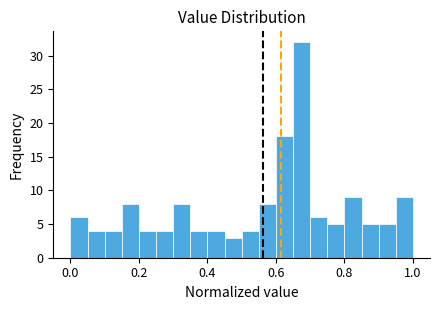

Around what value on the x-axis is the tallest bar? Give the approximate position of its centre, as read against the axis.

0.68